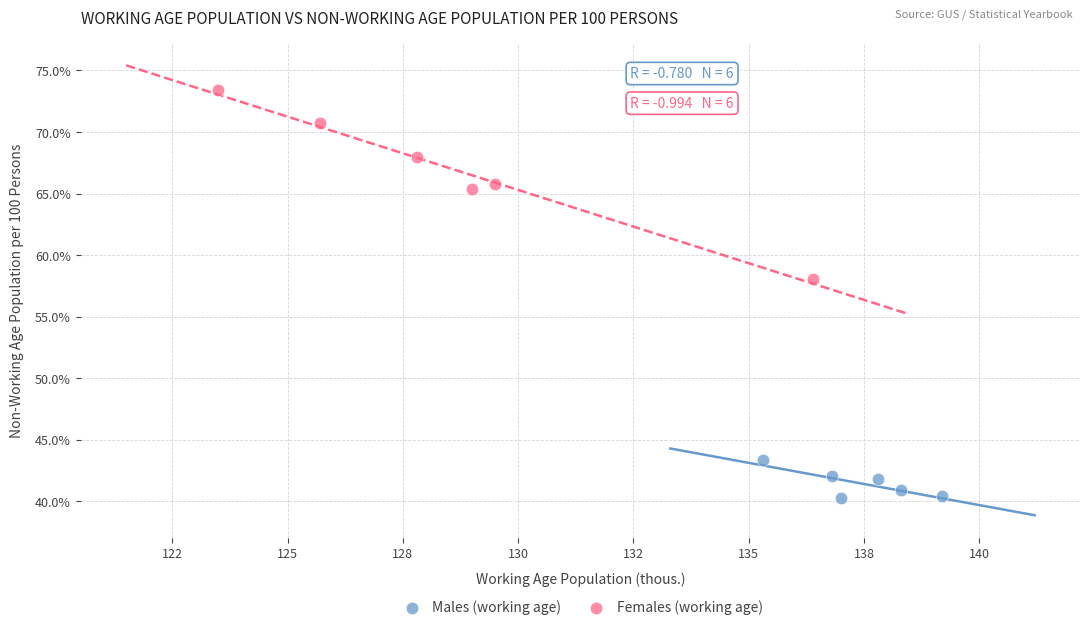

Which series reaches the minimum Y coordinate?

Males (working age)